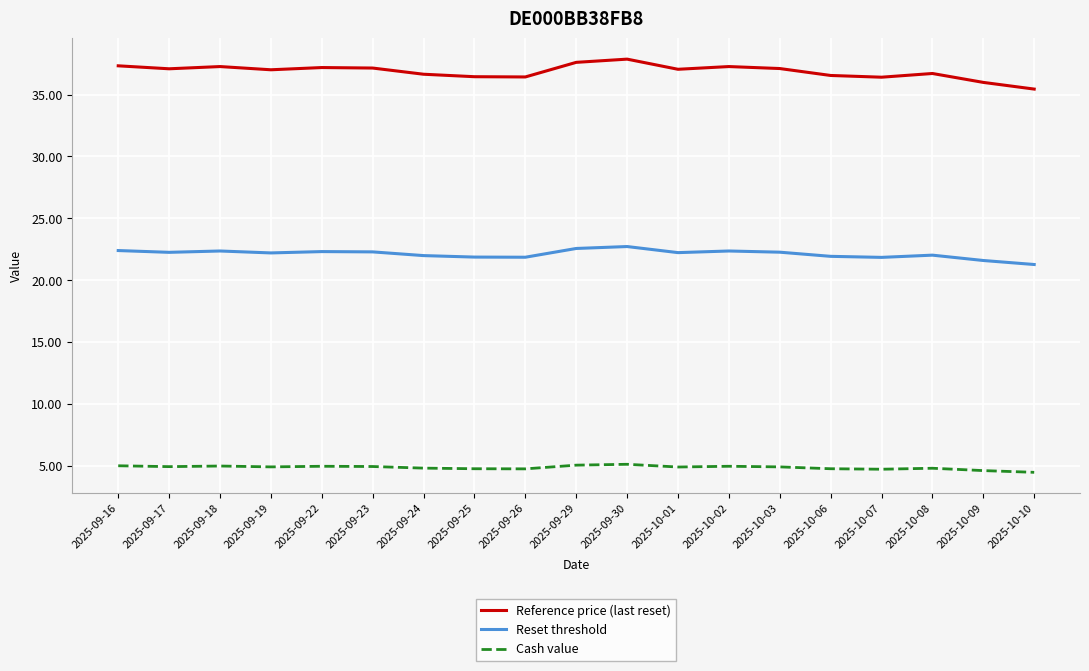

Which series has the widest spread of values?

Reference price (last reset)